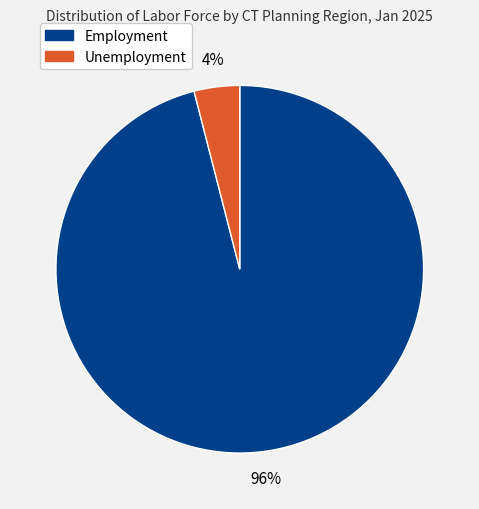

Does any single category account for the majority?

Yes